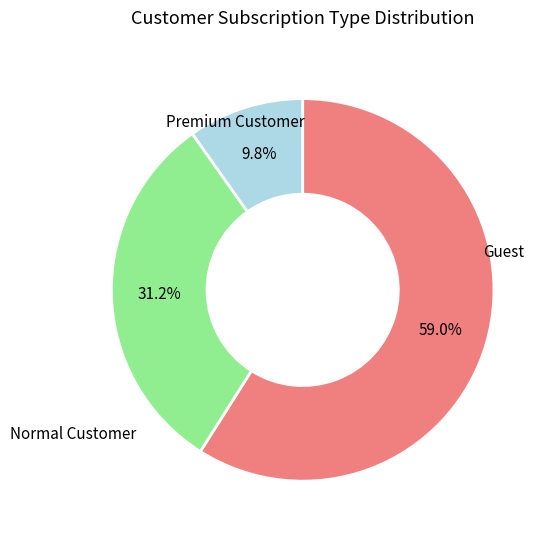

Does any single category account for the majority?

Yes